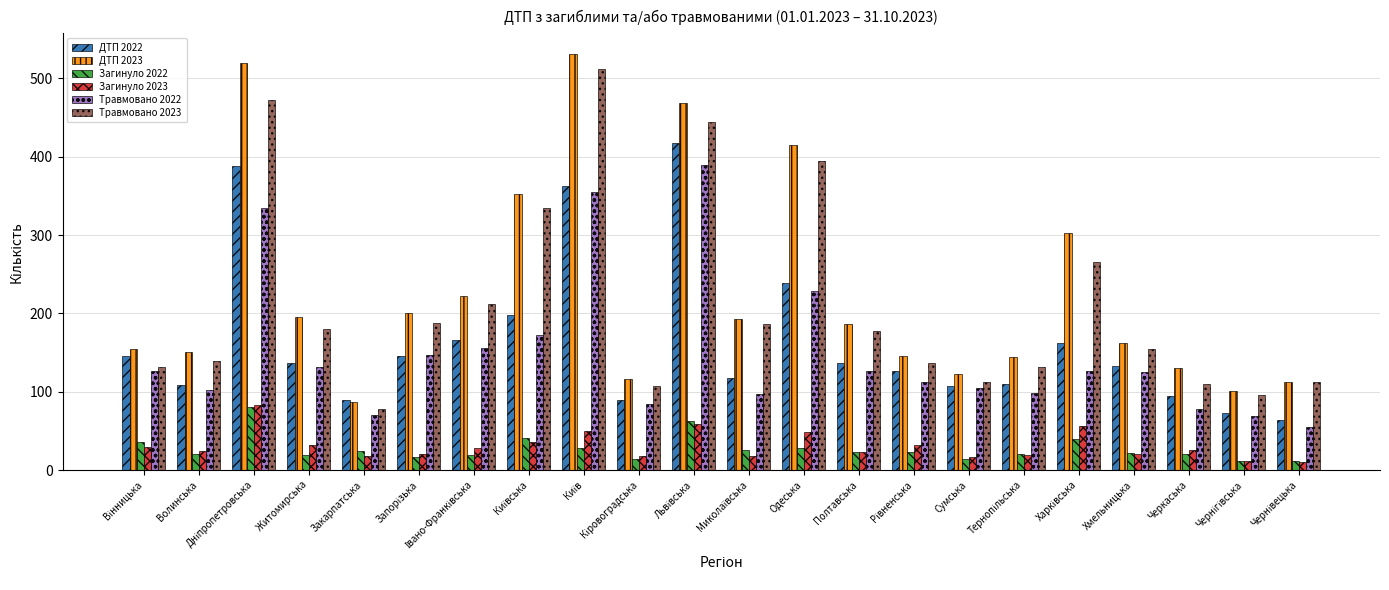

How many values in the ДТП 2022 series are below 136?

11